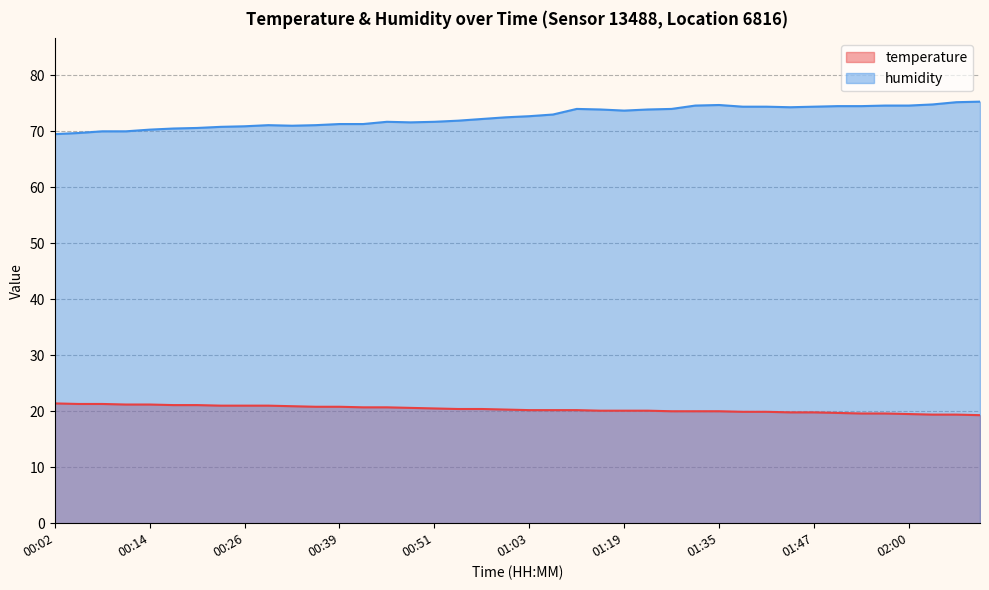

How many interior local valleys does the humidity series have?

4